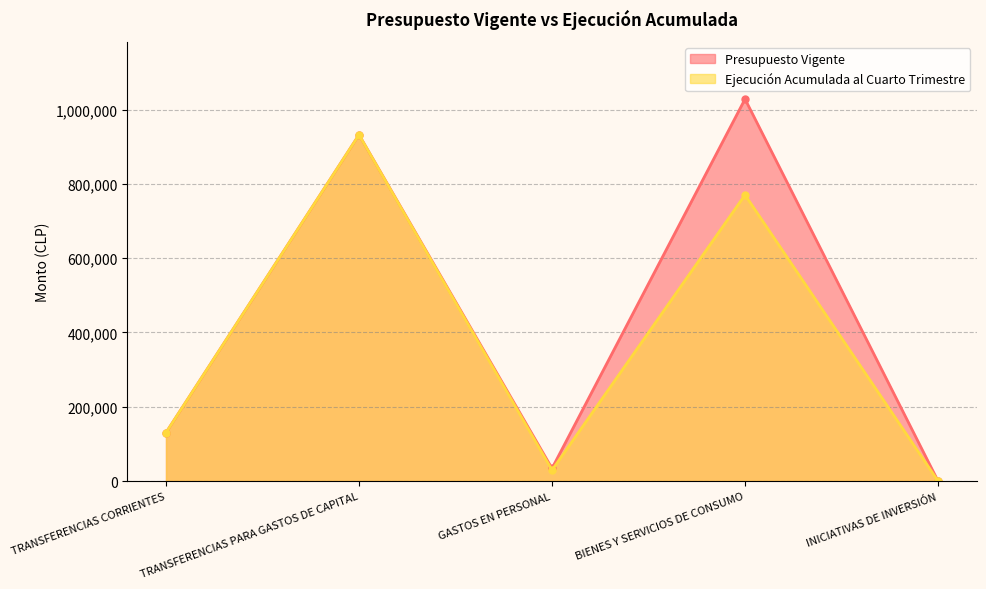

Count the number of categories in the chart.

5